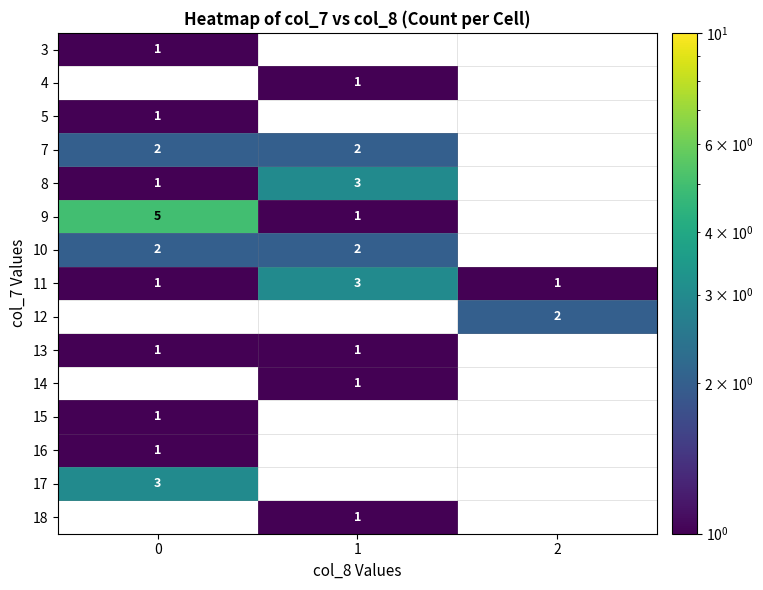

What is the greatest value displayed?

5.0